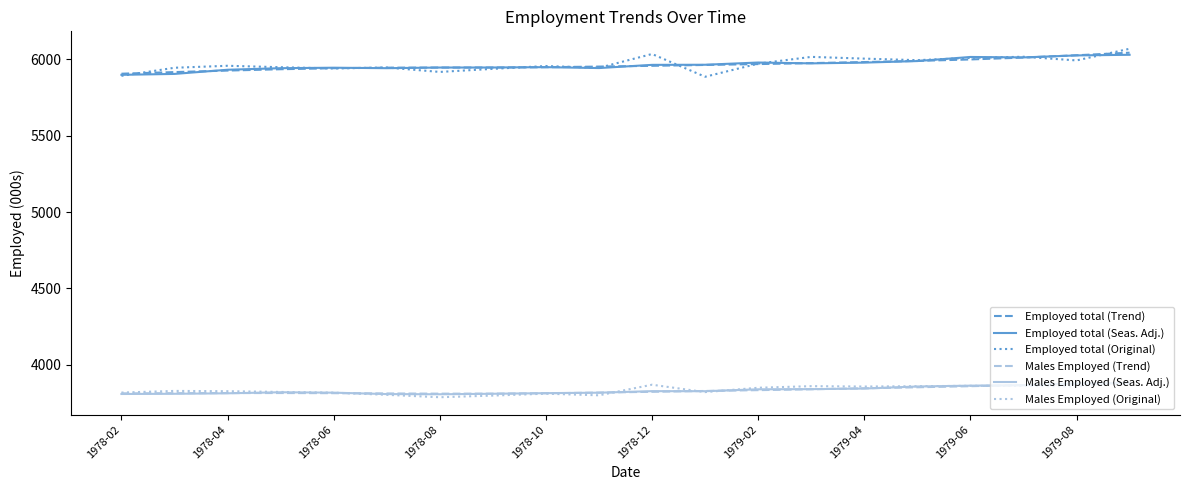

Which series has the largest range (max minus min)?

Employed total (Original)